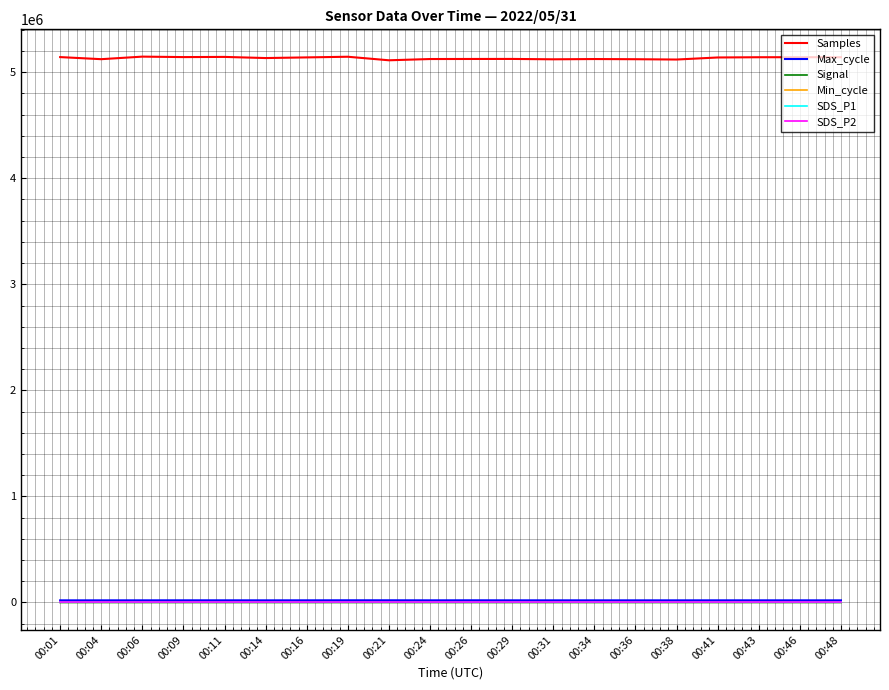

Which series has the largest total across all categories?

Samples